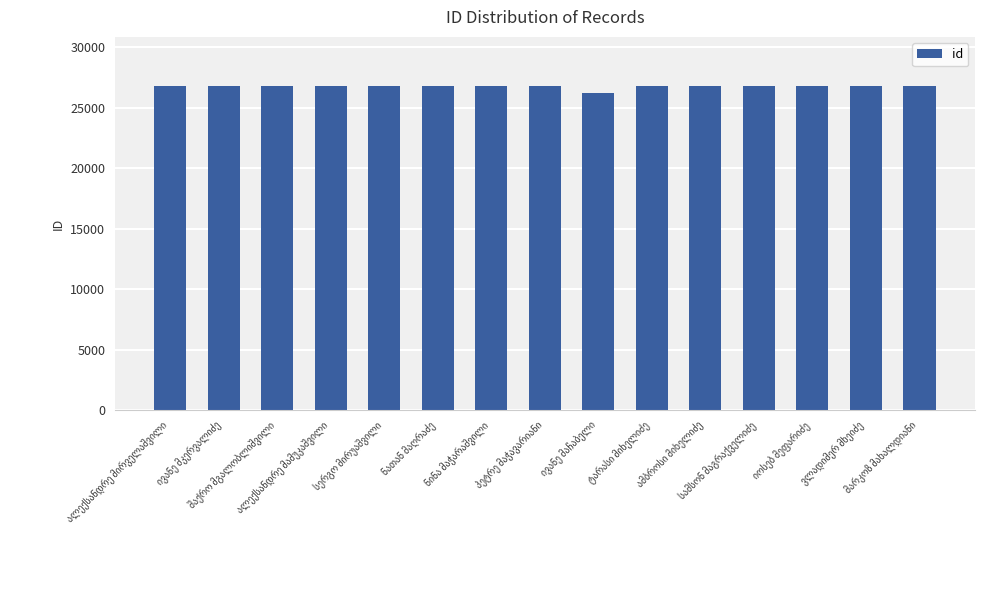

What is the smallest value displayed?

26241